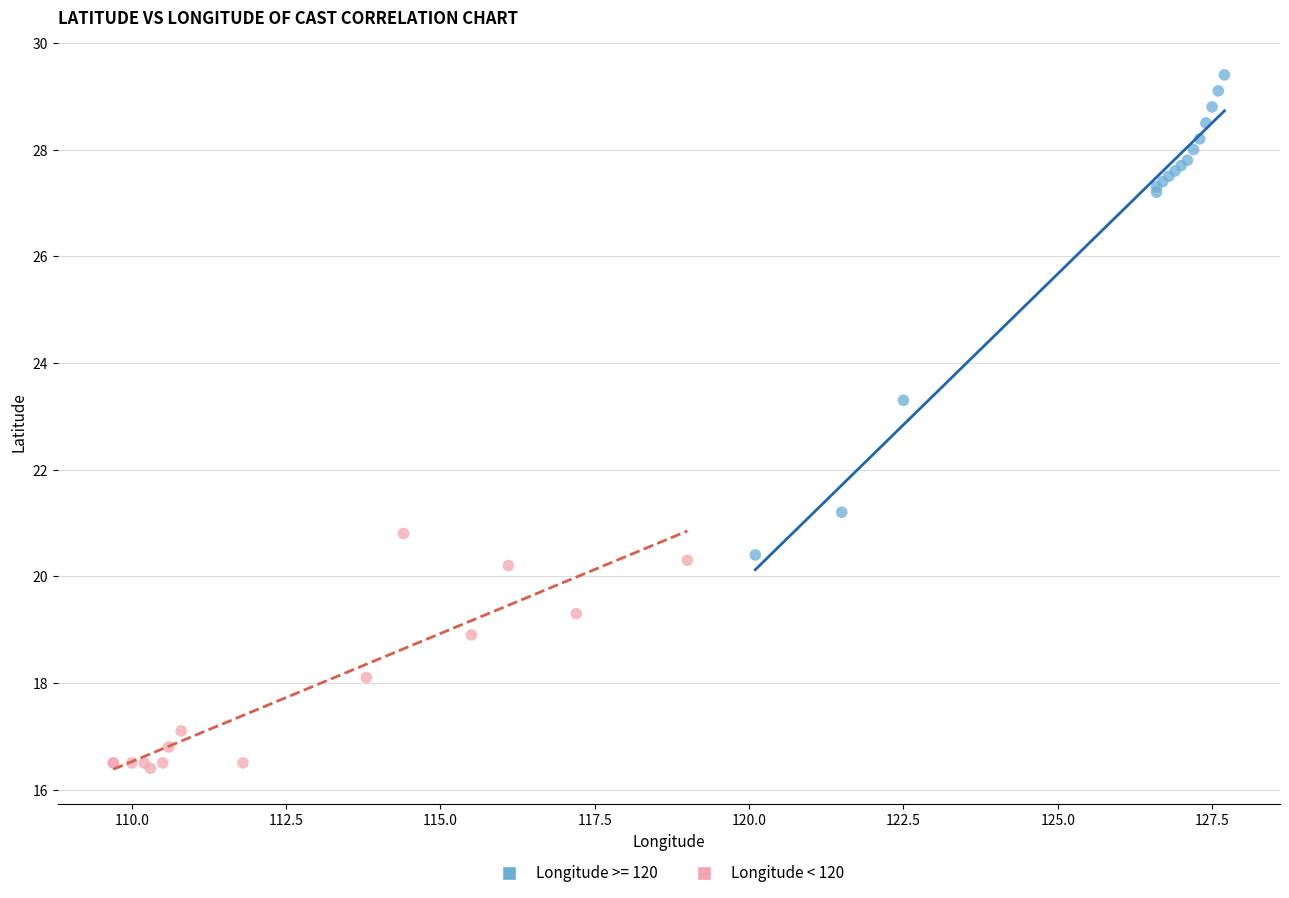

Which series has the widest spread of Y values?

Longitude >= 120